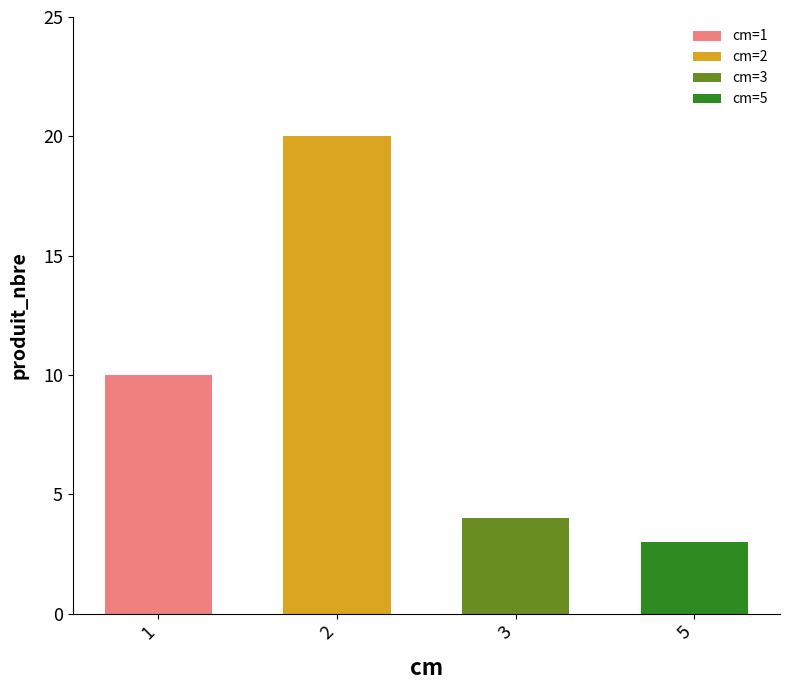

What is the ratio of the value at 2 to the value at 3?

5.0